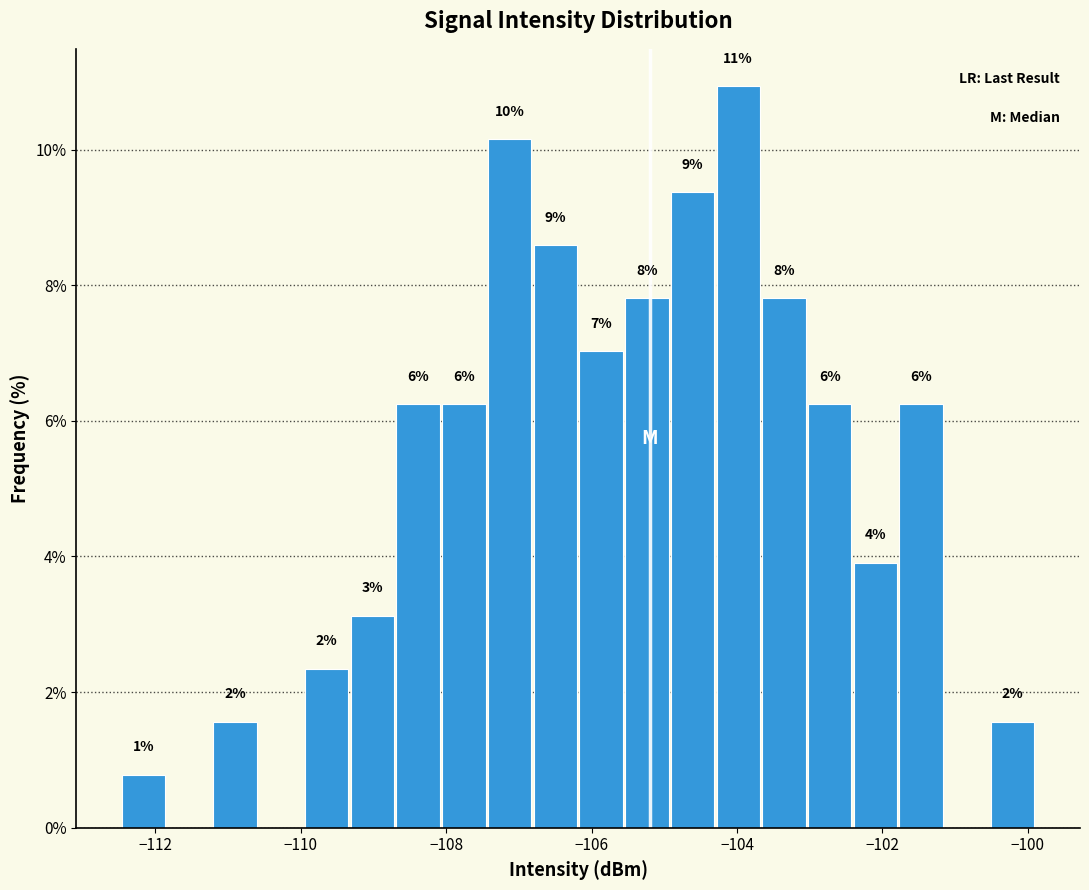

Around what value on the x-axis is the tallest bar? Give the approximate position of its centre, as read against the axis.

-104.0